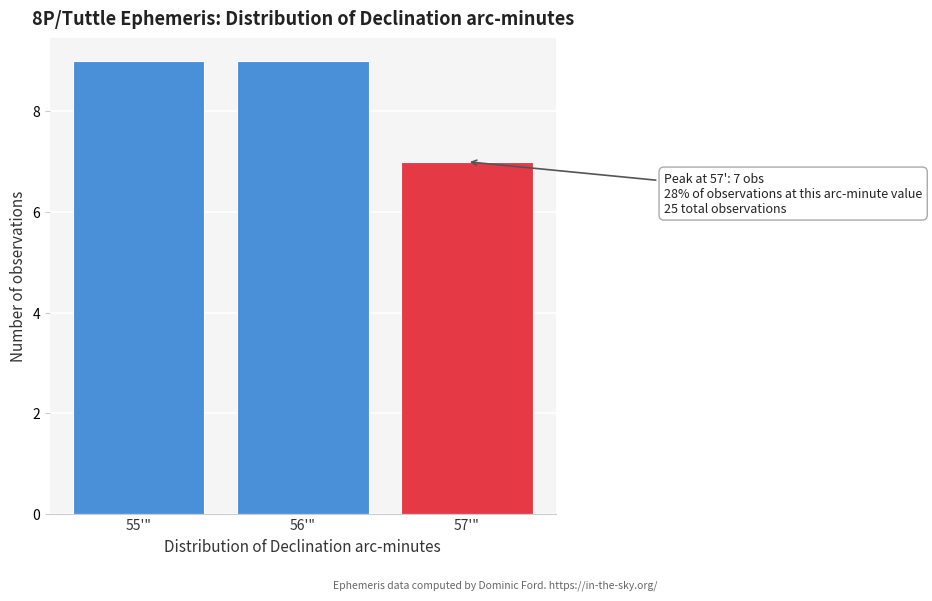

Reading right to left, transcribe all the data shown in this chart.

57'"=7	56'"=9	55'"=9